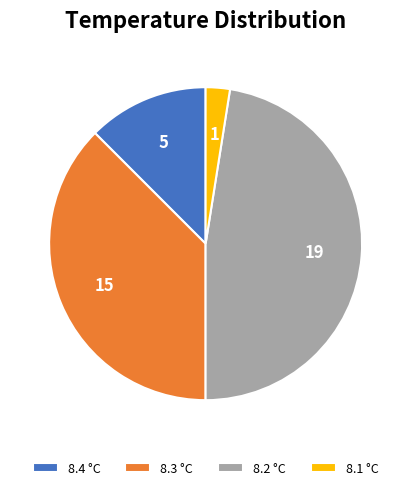

What is the smallest slice in the pie chart?

8.1 °C